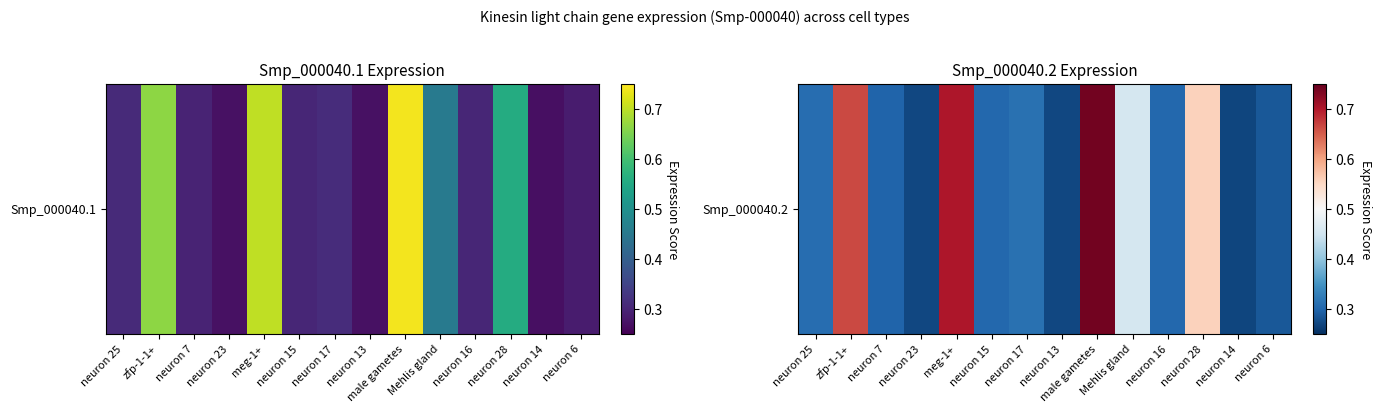

At which label is the value closest to 0?

neuron 14